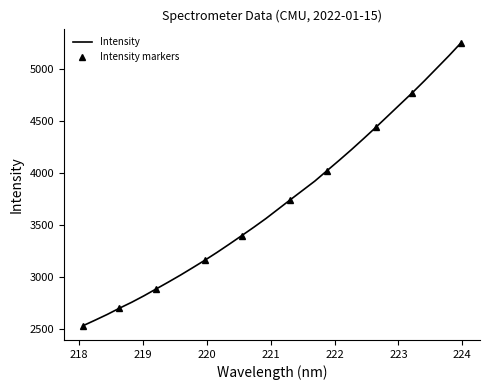

Approximately how many times larger is the value at 220.7354 compared to 218.0596?

1.4